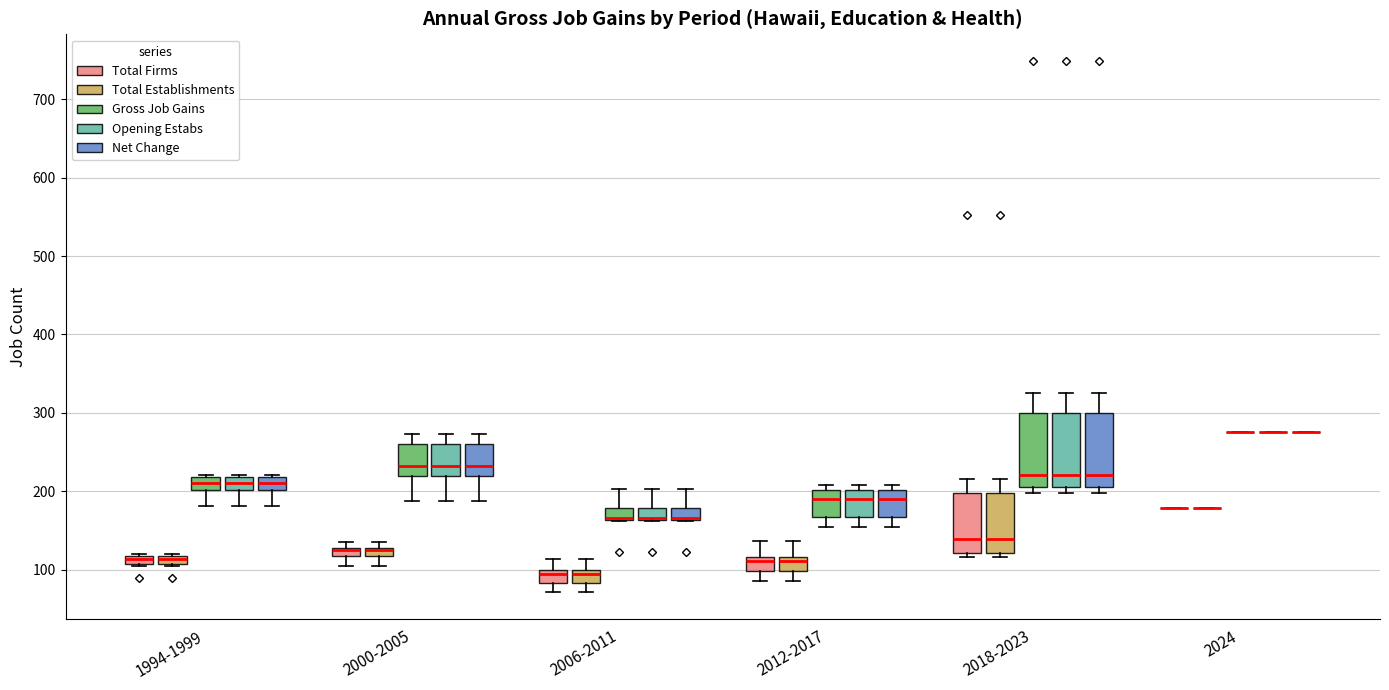

Where does the lower whisker of the box for 2000-2005 (Opening Estabs) end on the y-axis? The values are not printed on the chart, so give them approximately, as read against the axis.

190